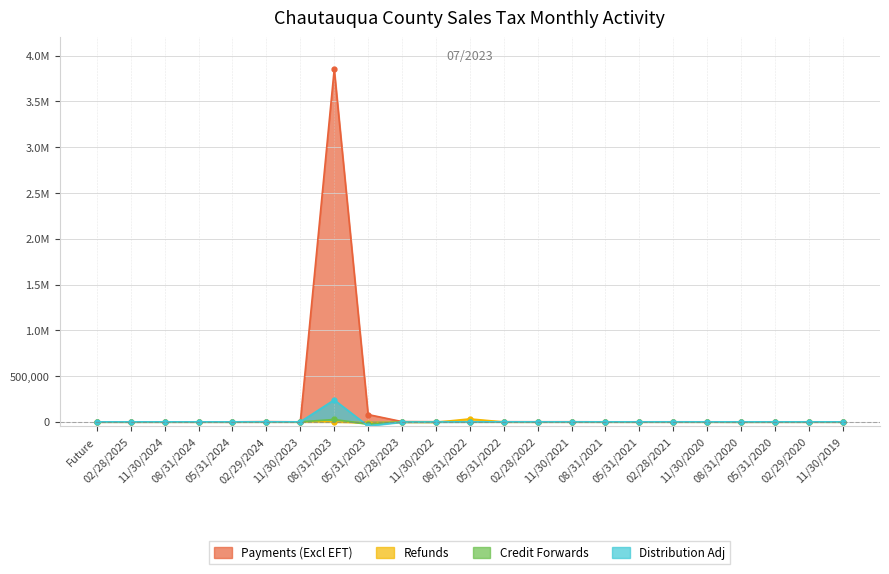

What is the total value across all series at 11/30/2022?

-4537.8